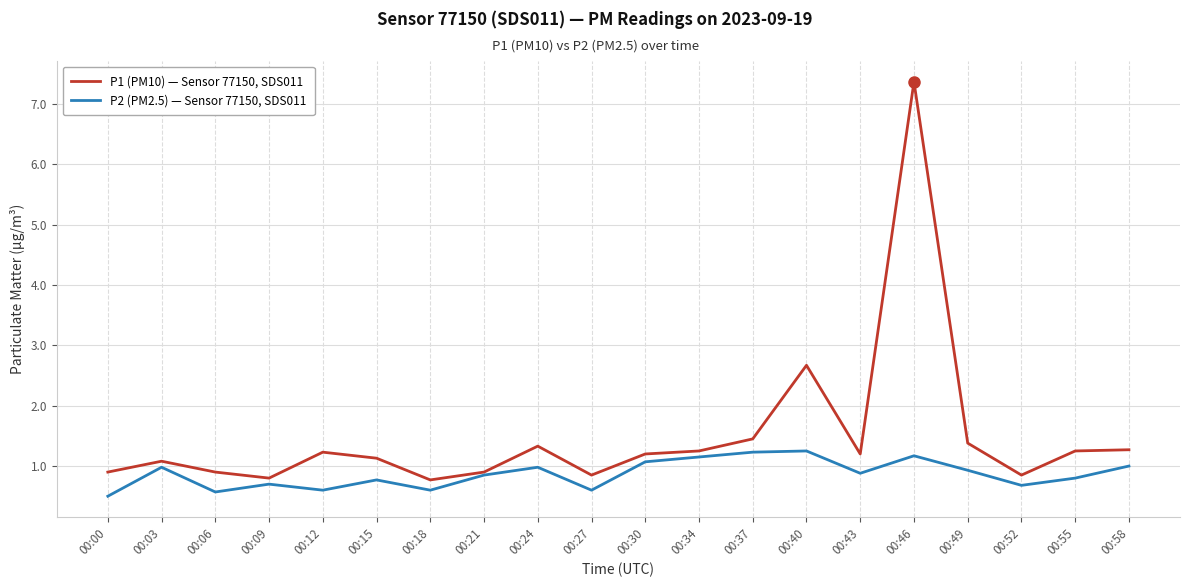

What is the maximum value for P1 (PM10) — Sensor 77150, SDS011?

7.4